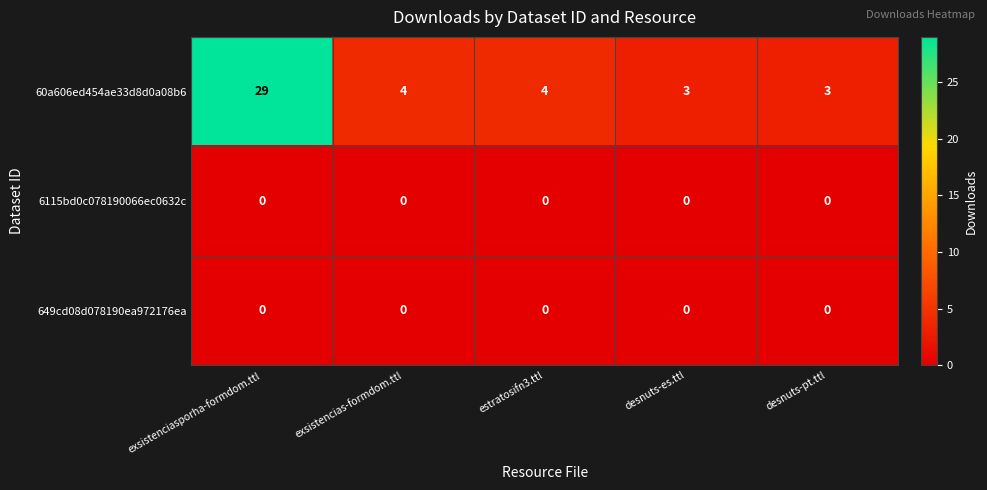

Which series has the largest total across all categories?

60a606ed454ae33d8d0a08b6